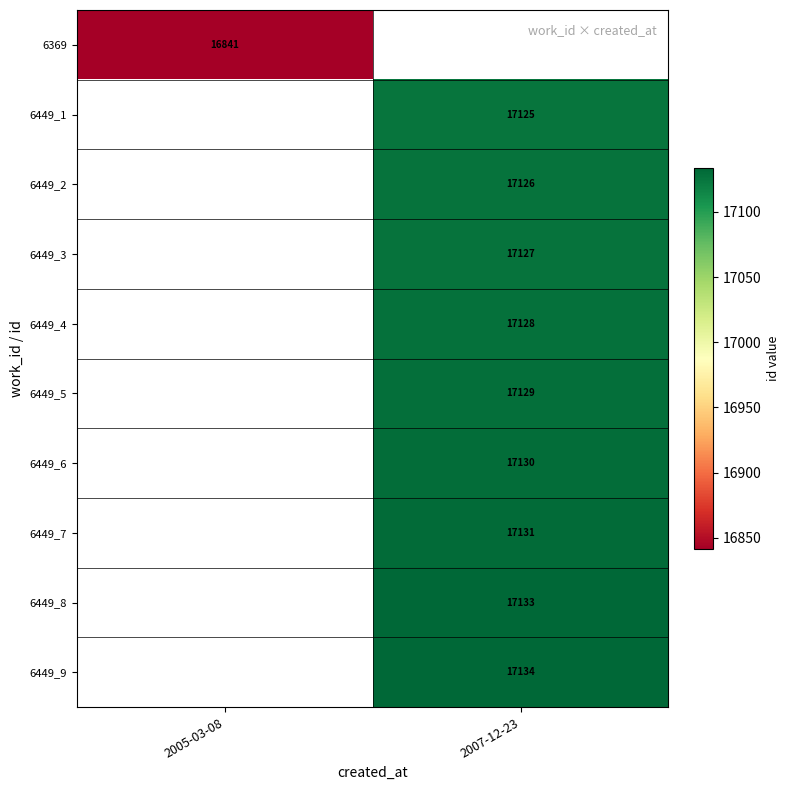

The value of 6449_5 at 2007-12-23 is 17129. True or false?

True